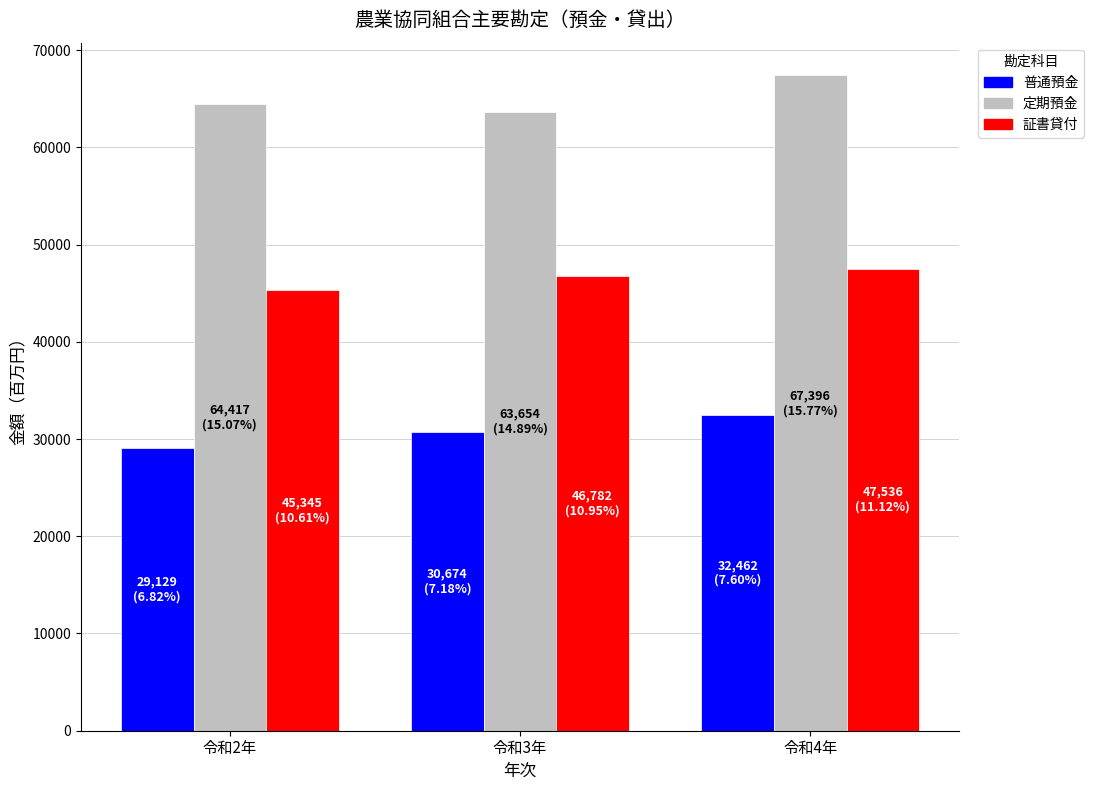

Reading left to right, extract all data points from this chart.

普通預金: 令和2年=29129	令和3年=30674	令和4年=32462
定期預金: 令和2年=64417	令和3年=63654	令和4年=67396
証書貸付: 令和2年=45345	令和3年=46782	令和4年=47536